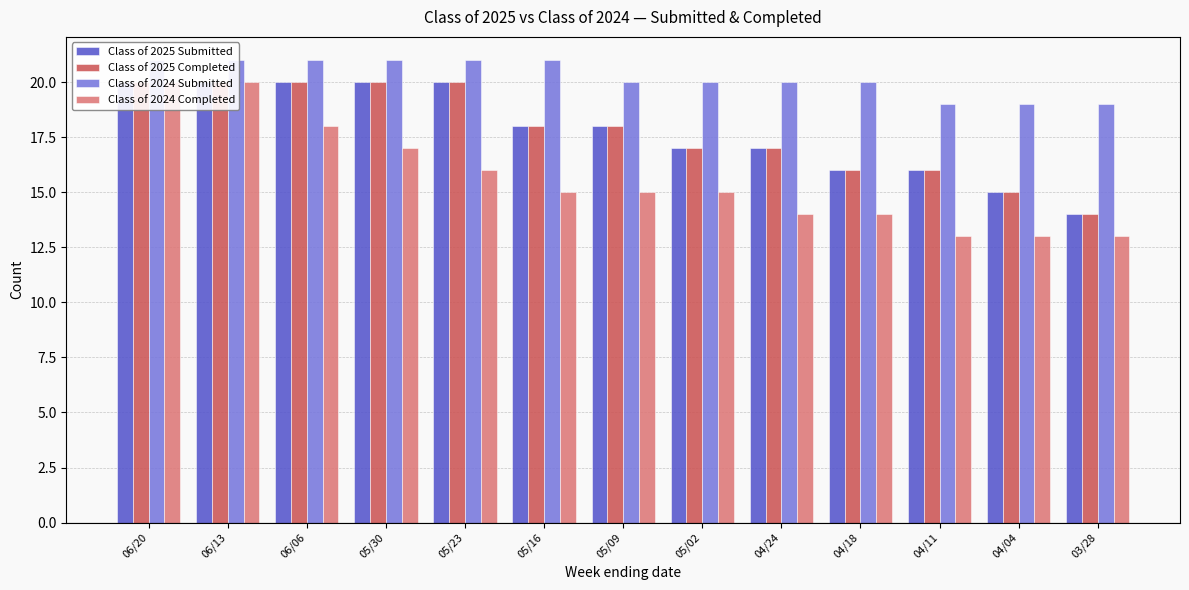

What is the difference between the Class of 2024 Completed values at 05/30 and 04/18?

3